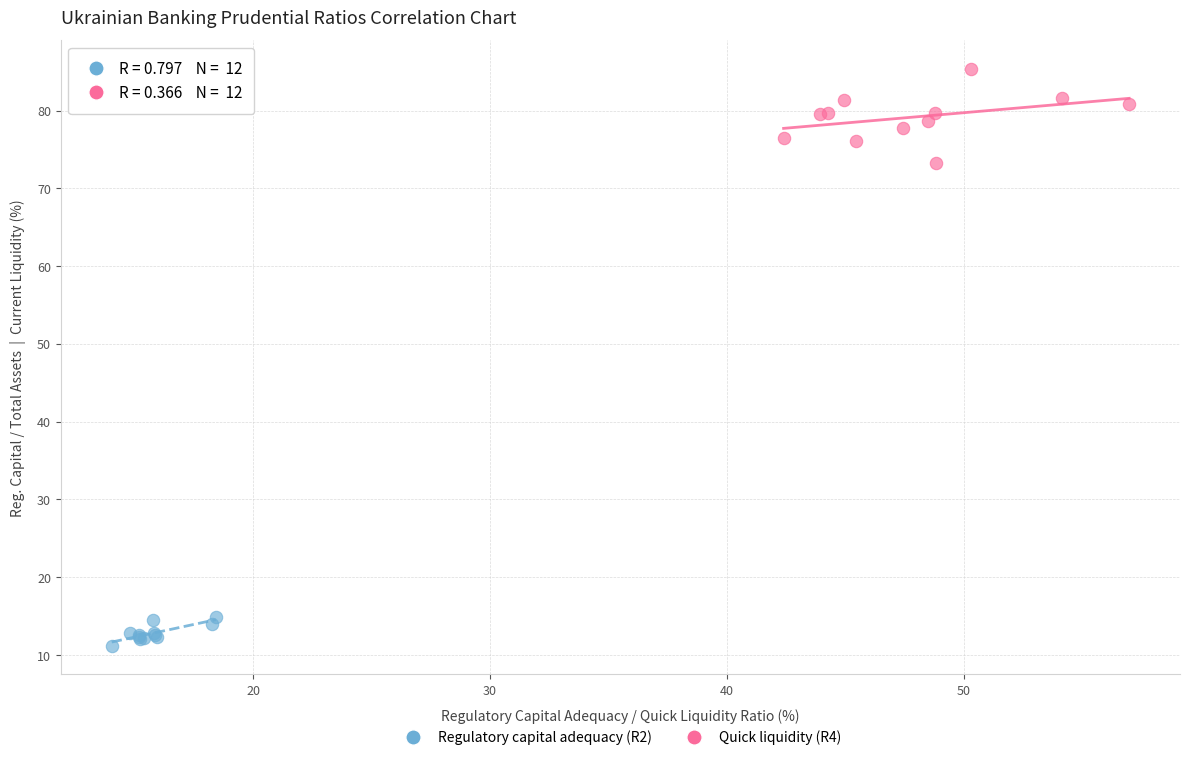

Which series reaches the maximum Y coordinate?

Quick liquidity (R4)